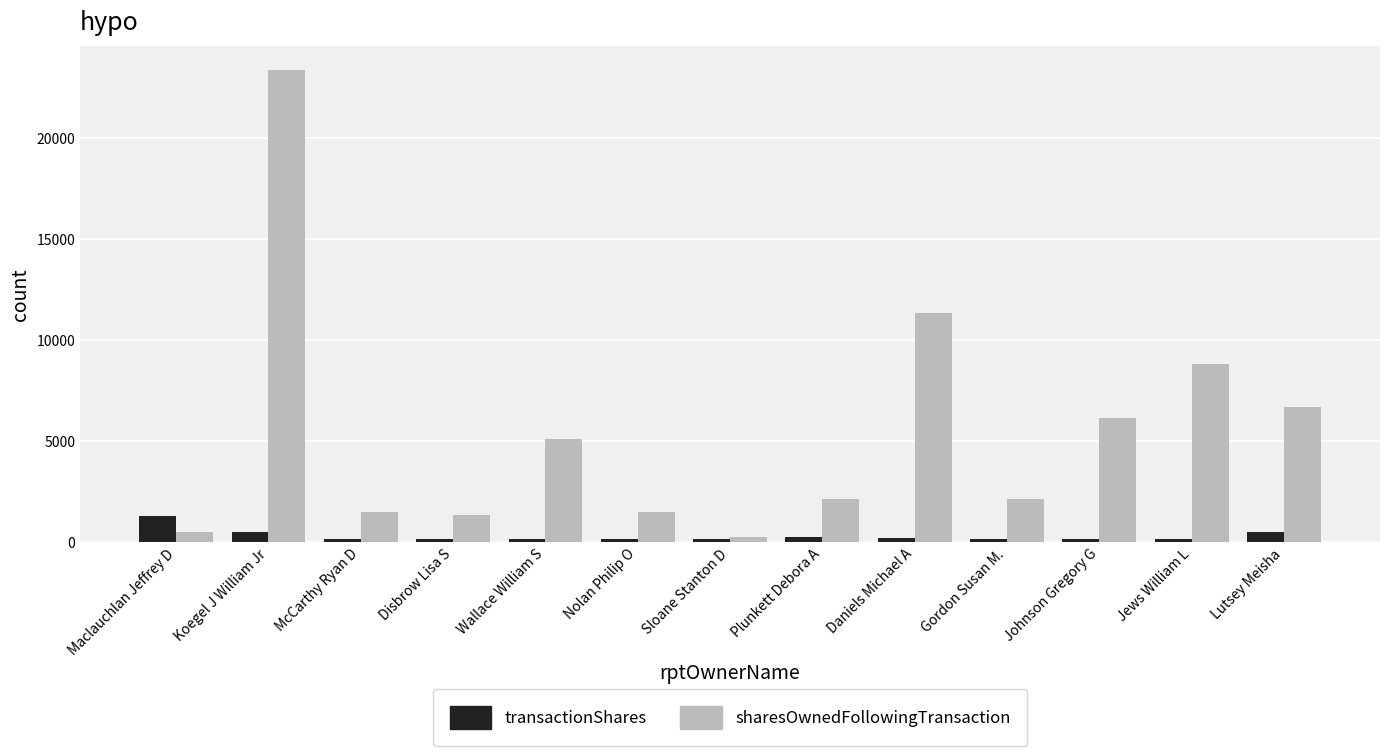

Count the number of data series in this chart.

2